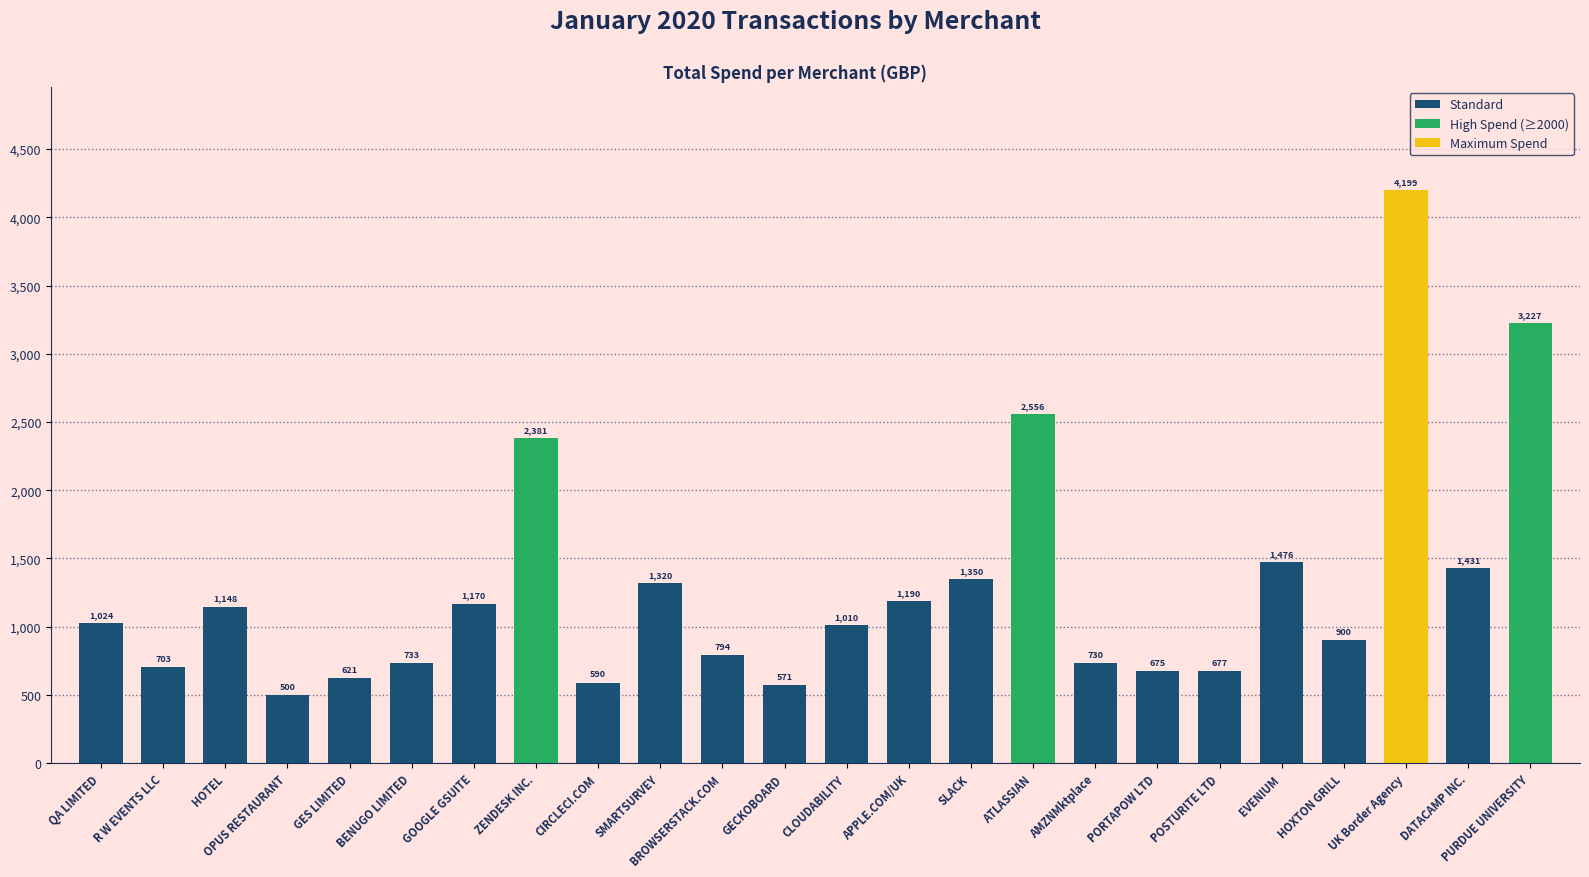

The value at CLOUDABILITY is 1009.6. True or false?

True